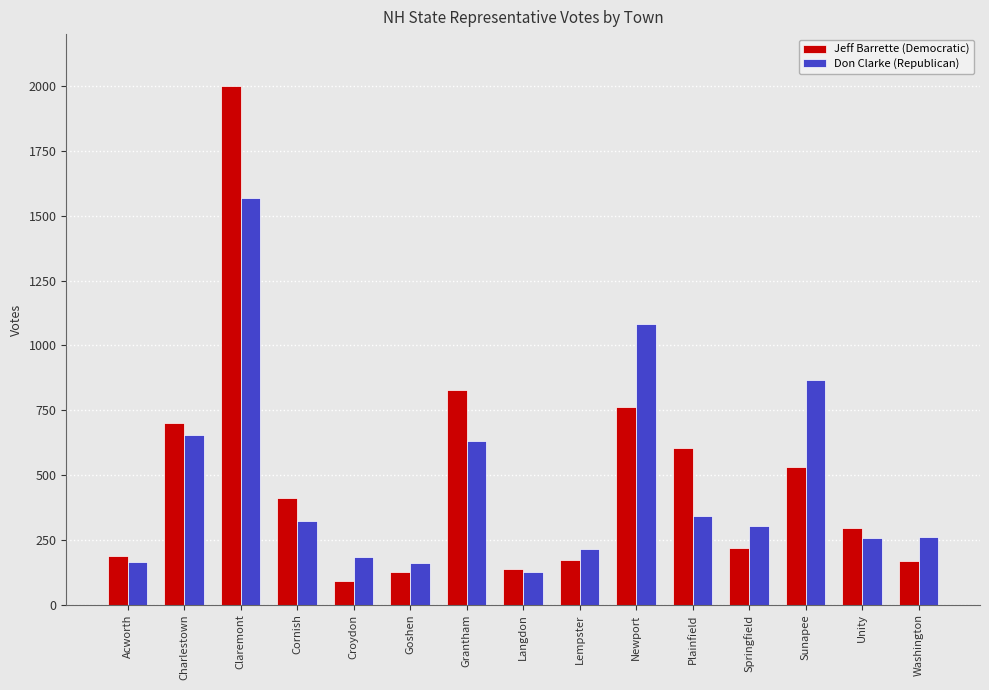

How many data points does each series have?

15